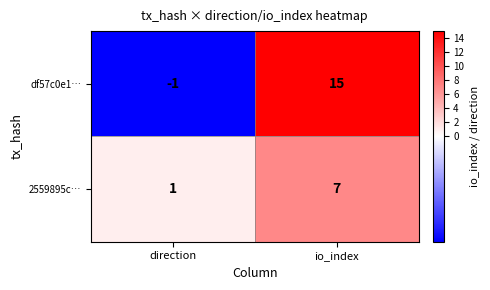

What is the maximum value for 2559895c…?

7